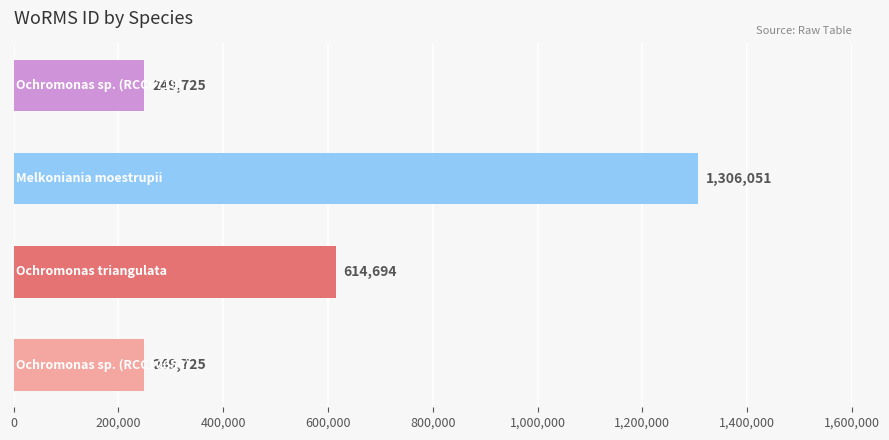

Count the values in the range 249725 to 1306051.

4